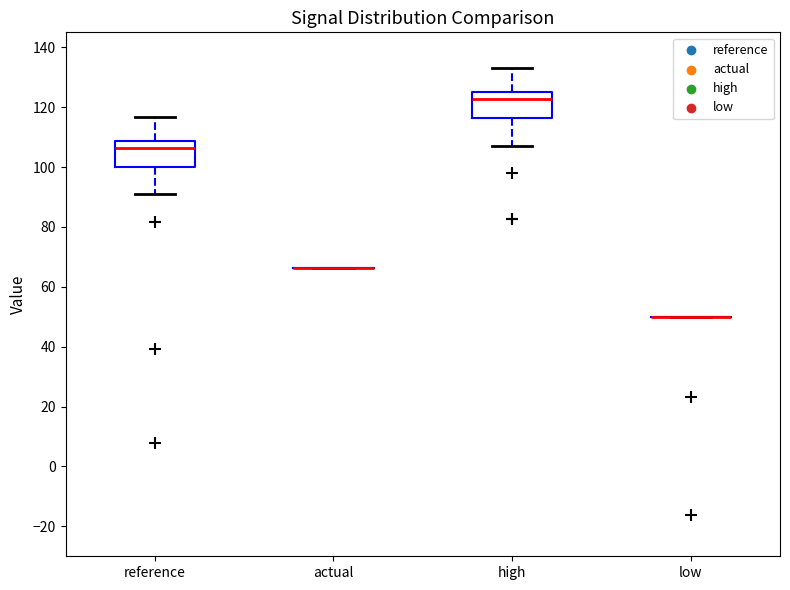

Reading left to right, read every box against the y-axis: the position of its median line, the range the box covers, and the ends of its whiskers. The values are not printed on the chart, so give them approximately, as read against the axis.

reference: median 106, box 100 to 108, whiskers 90 to 116
actual: box collapsed to a line at 66, whiskers 66 to 66
high: median 122, box 116 to 126, whiskers 108 to 134
low: box collapsed to a line at 50, whiskers 50 to 50